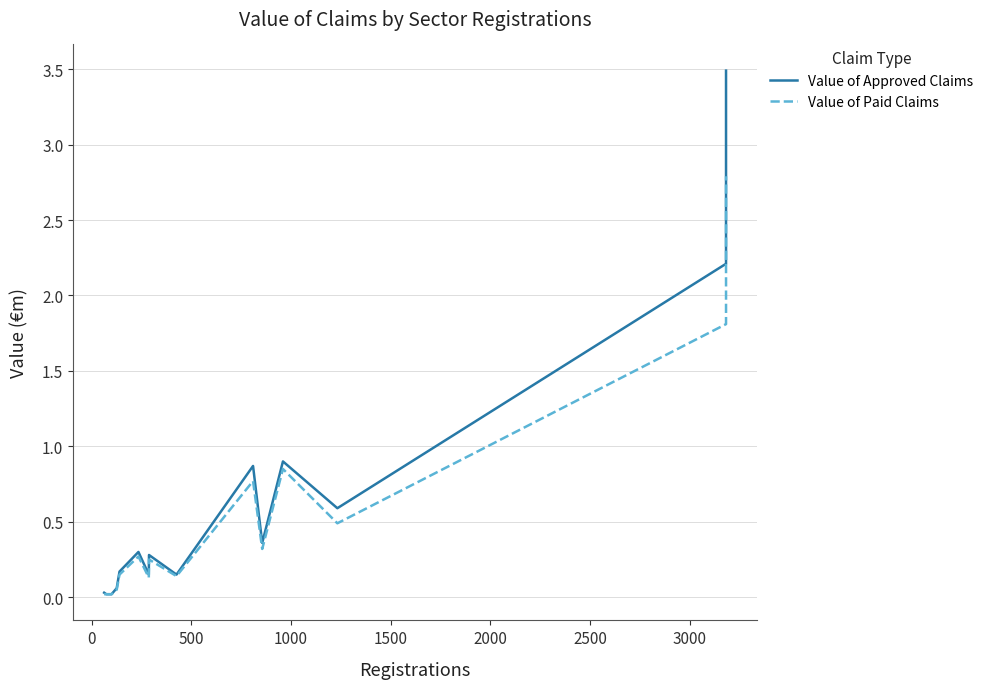

At how many categories does at least one series exceed 0?

15